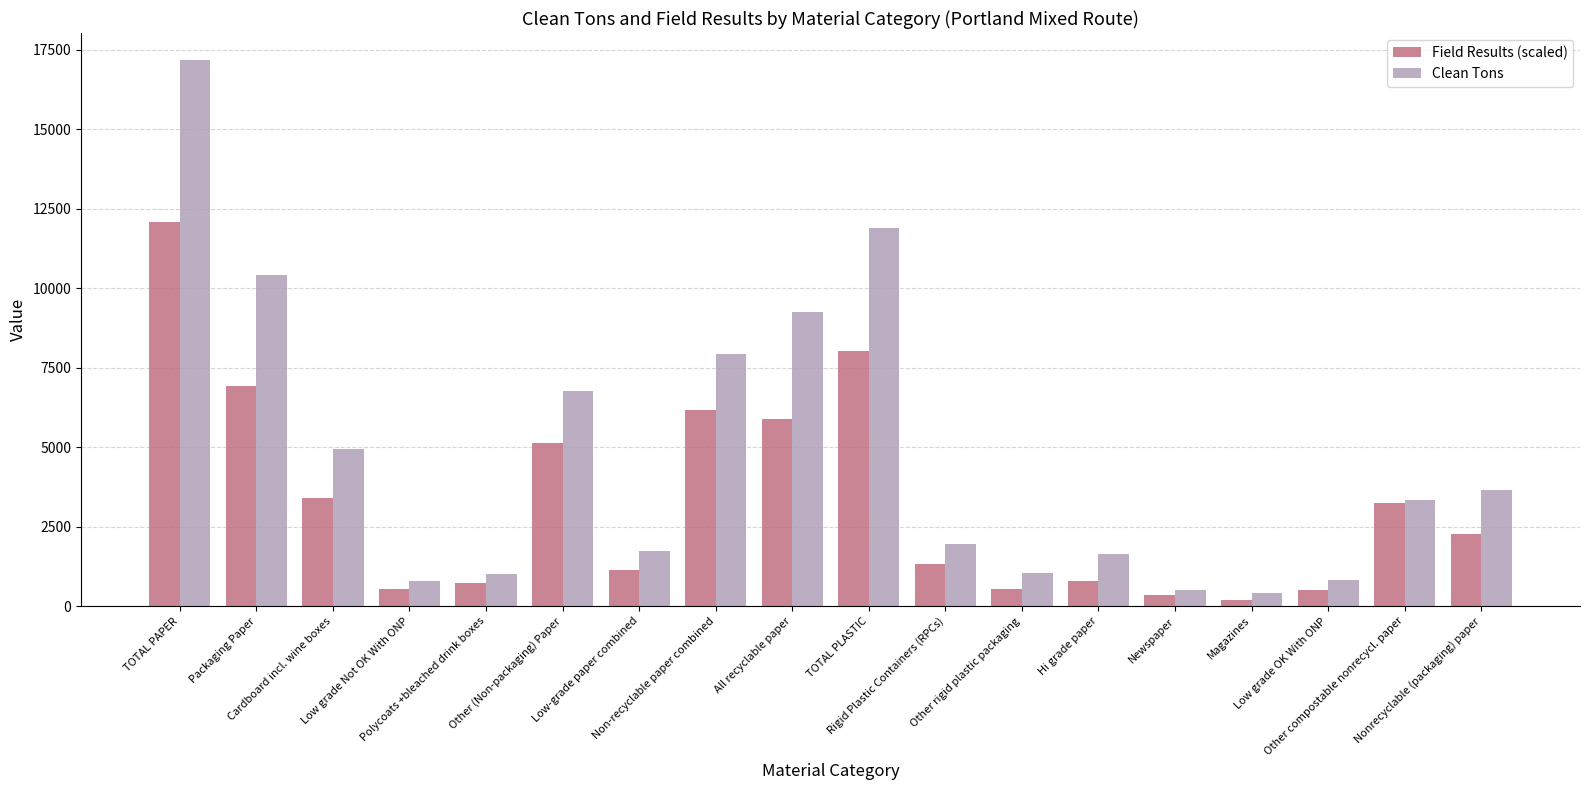

Which series has the largest range (max minus min)?

Clean Tons